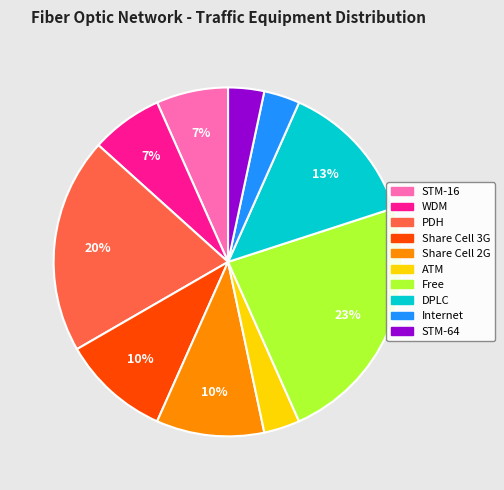

Which has a higher value, Share Cell 2G or STM-16?

Share Cell 2G